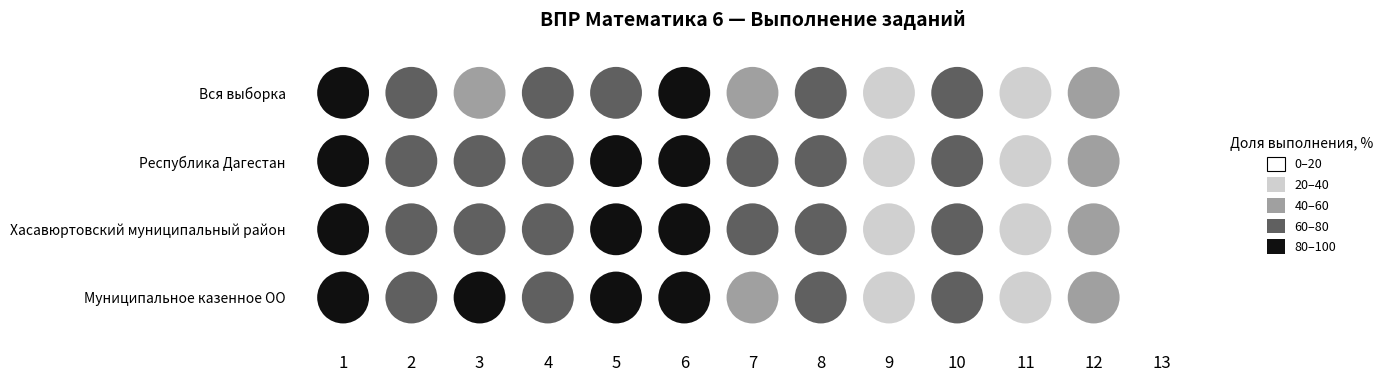

The value of Республика Дагестан at 2 is 131.9. True or false?

False